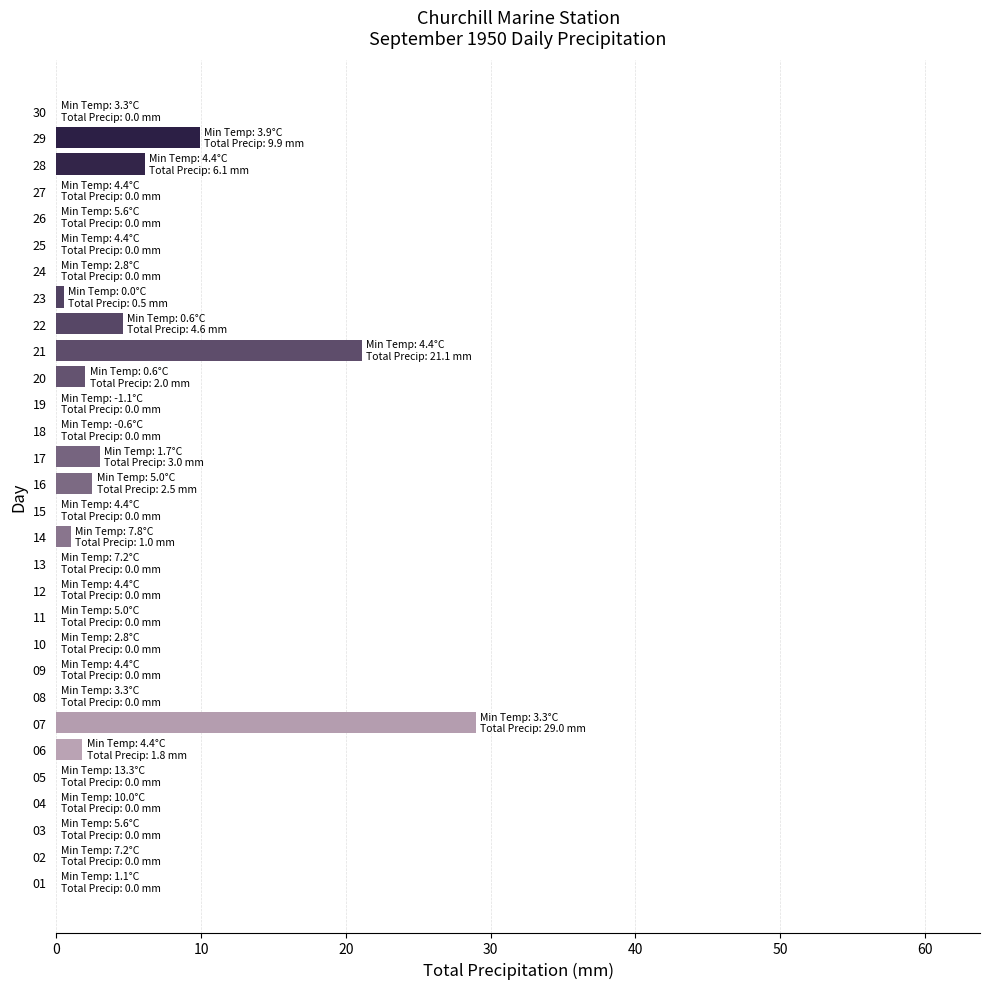

What is the change in value from 06 to 15?

-1.8